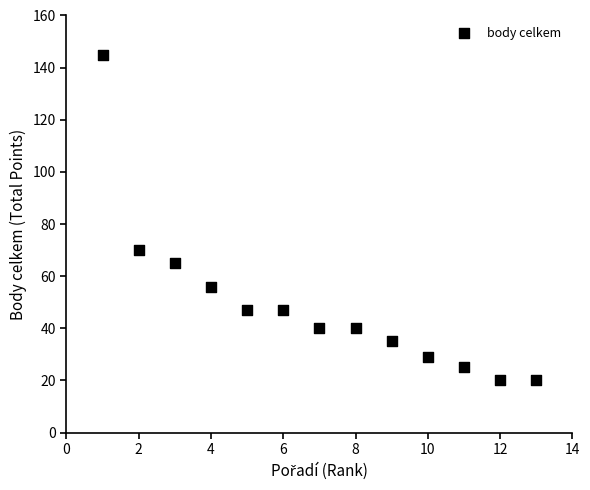

What is the range of Y values (max minus min)?

125